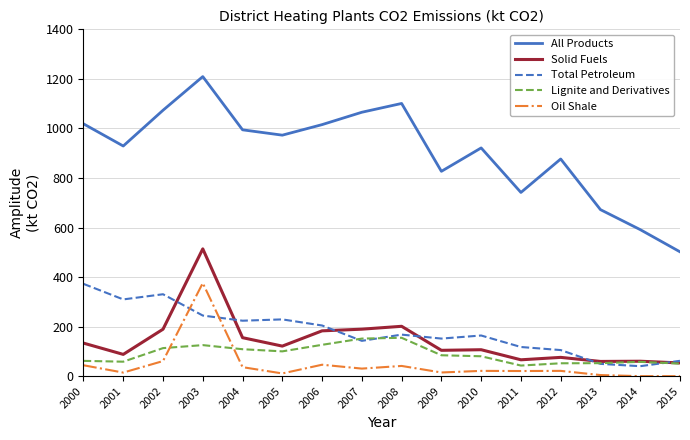

What is the highest value of the All Products series?

1209.2